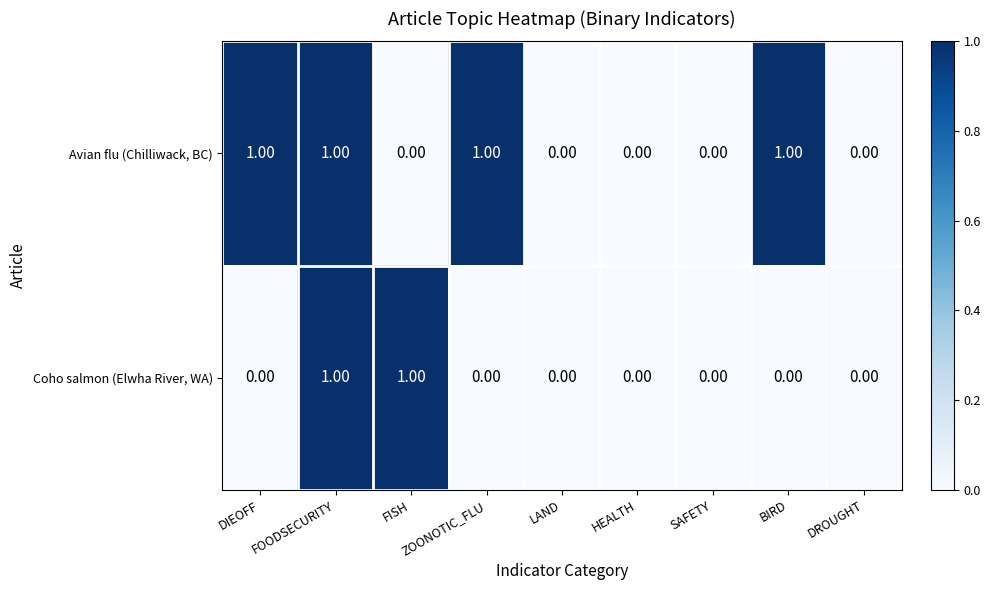

Which series has the largest total across all categories?

Avian flu (Chilliwack, BC)